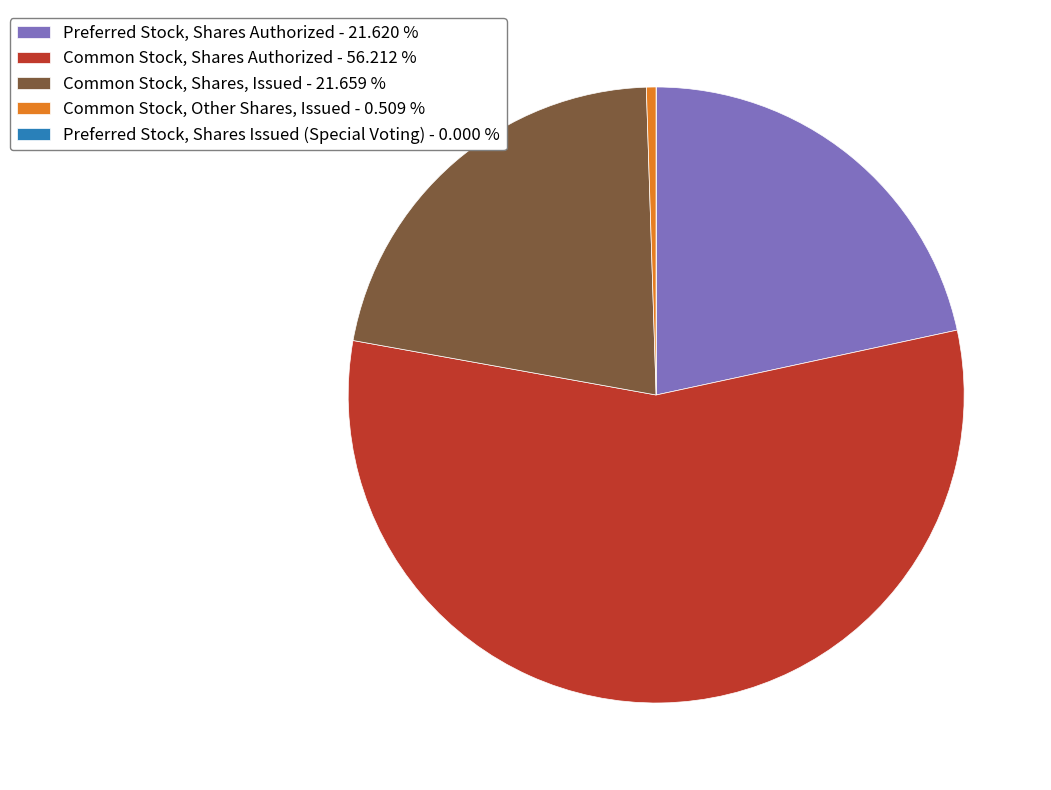

Which has a higher value, Common Stock, Other Shares, Issued - 0.509 % or Common Stock, Shares, Issued - 21.659 %?

Common Stock, Shares, Issued - 21.659 %